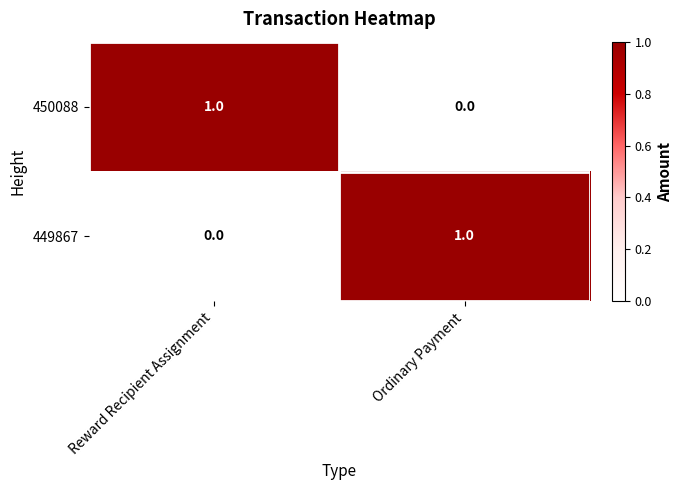

The 450088 series shows 0 at Ordinary Payment. True or false?

True